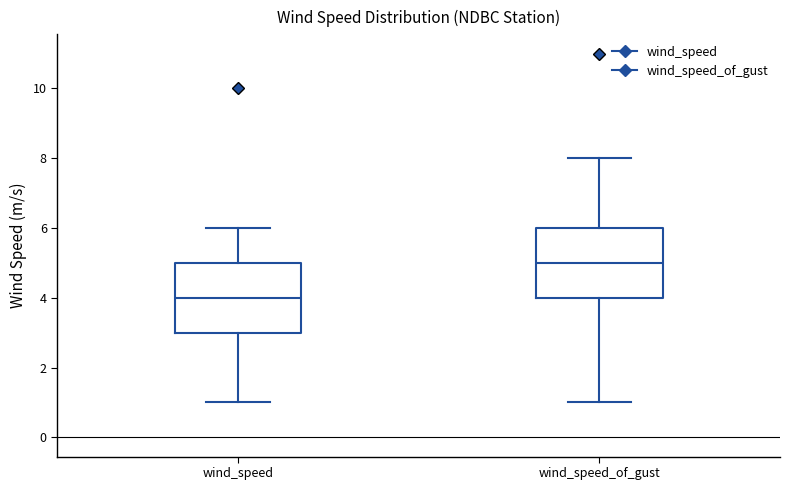

Reading left to right, read every box against the y-axis: the position of its median line, the range the box covers, and the ends of its whiskers. The values are not printed on the chart, so give them approximately, as read against the axis.

wind_speed: median 4, box 3 to 5, whiskers 1 to 6
wind_speed_of_gust: median 5, box 4 to 6, whiskers 1 to 8